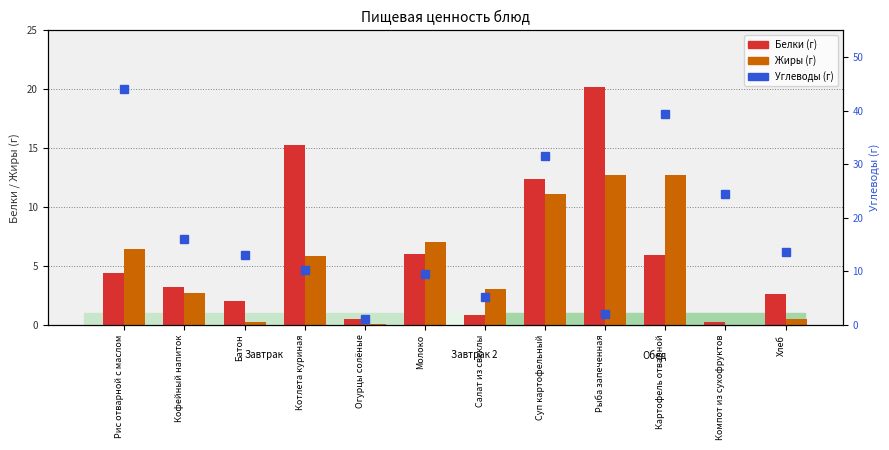

What is the value of the Углеводы (г) bar at the 8th from the left?

31.5